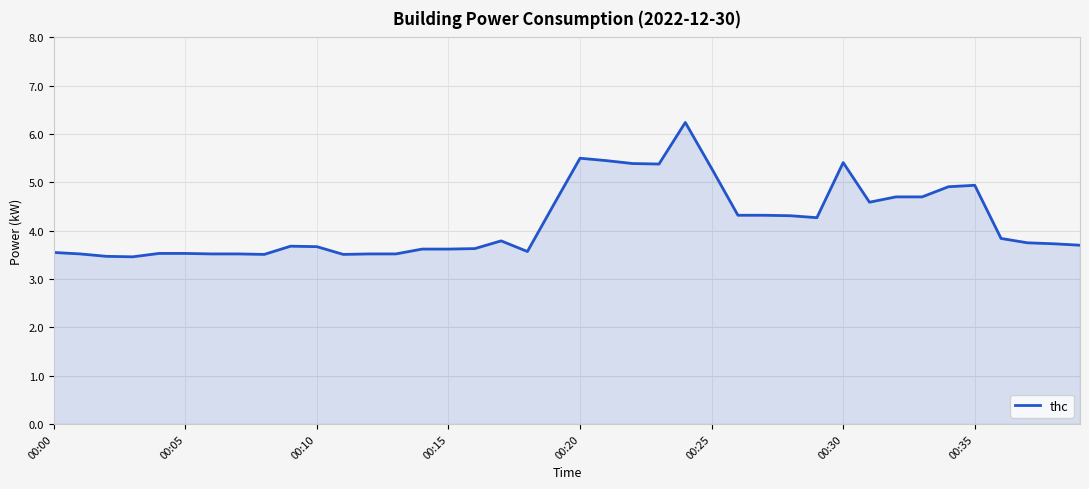

What is the difference between the maximum and minimum values?

2.8